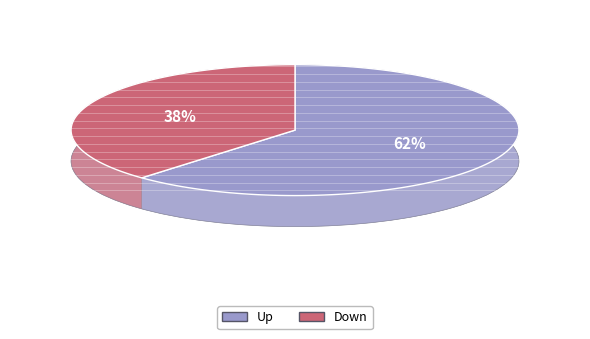

To the nearest percent, what is the difference between the down and up slice percentages?

24%